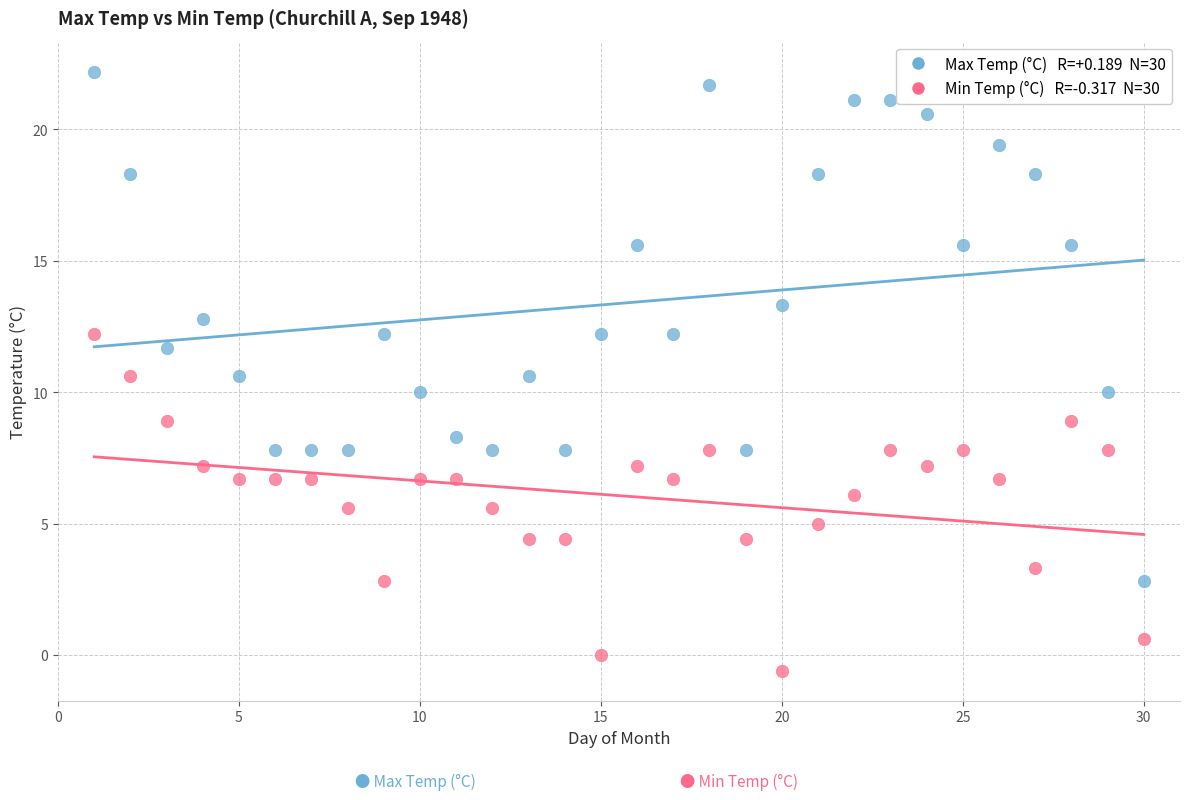

Across all data points, what is the range of X values (max minus min)?

29.0